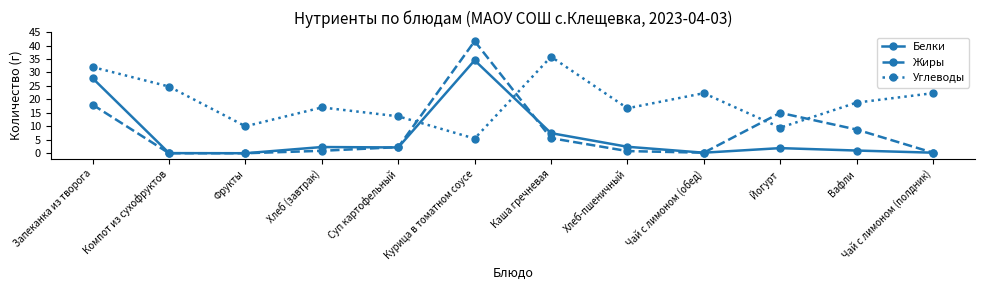

The Белки series shows 34.5 at Курица в томатном соусе. True or false?

True